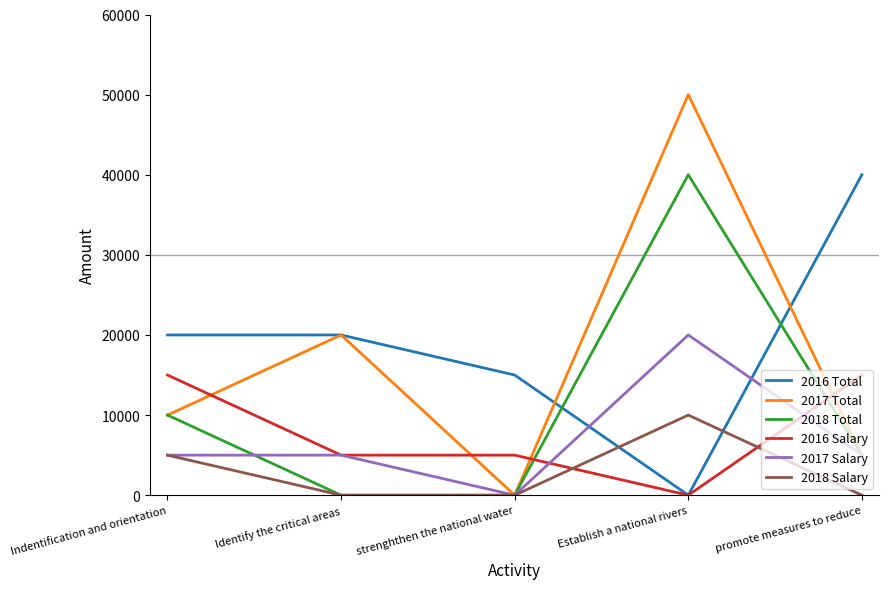

Count the number of categories in the chart.

5